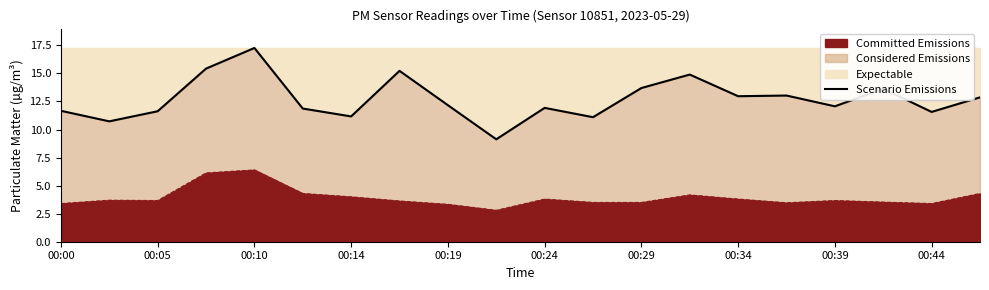

The value of Expectable at 00:39 is 21.4. True or false?

False